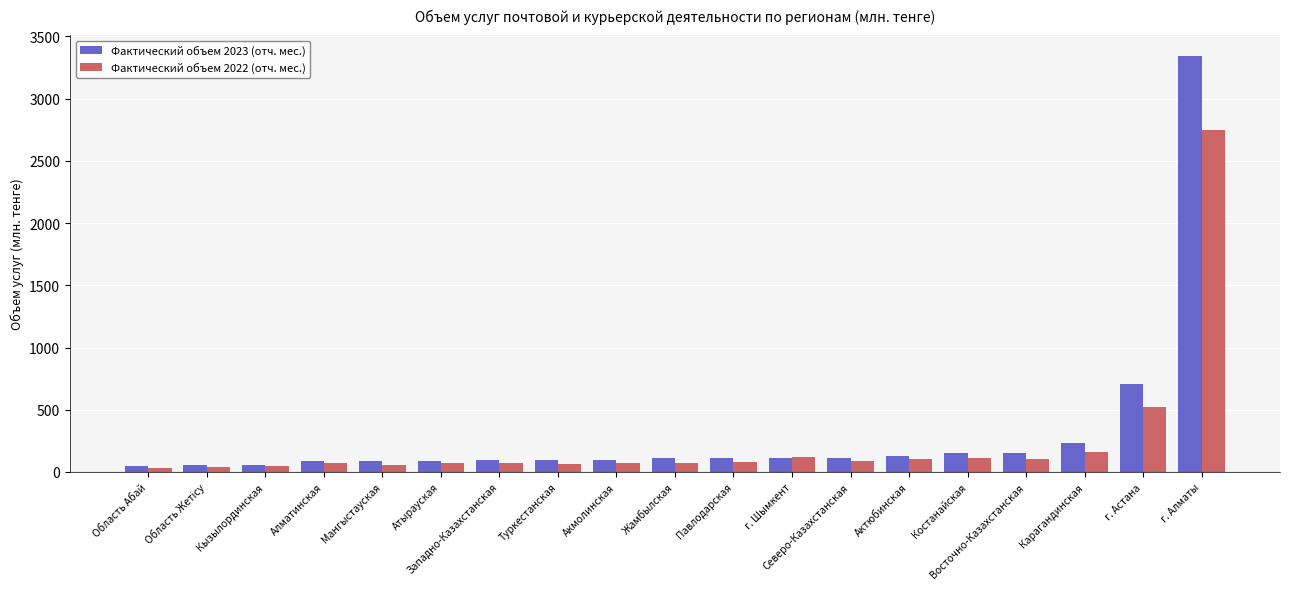

What are all the series names shown in the legend?

Фактический объем 2023 (отч. мес.), Фактический объем 2022 (отч. мес.)